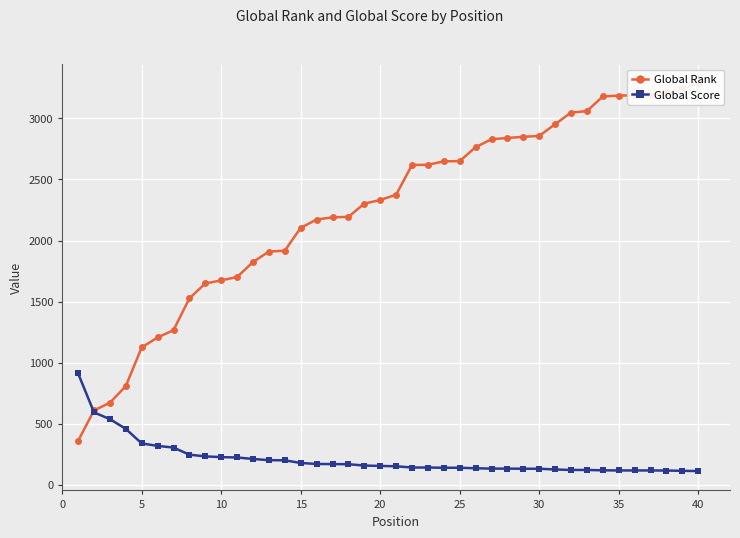

The value of Global Score at 15 is 73. True or false?

False